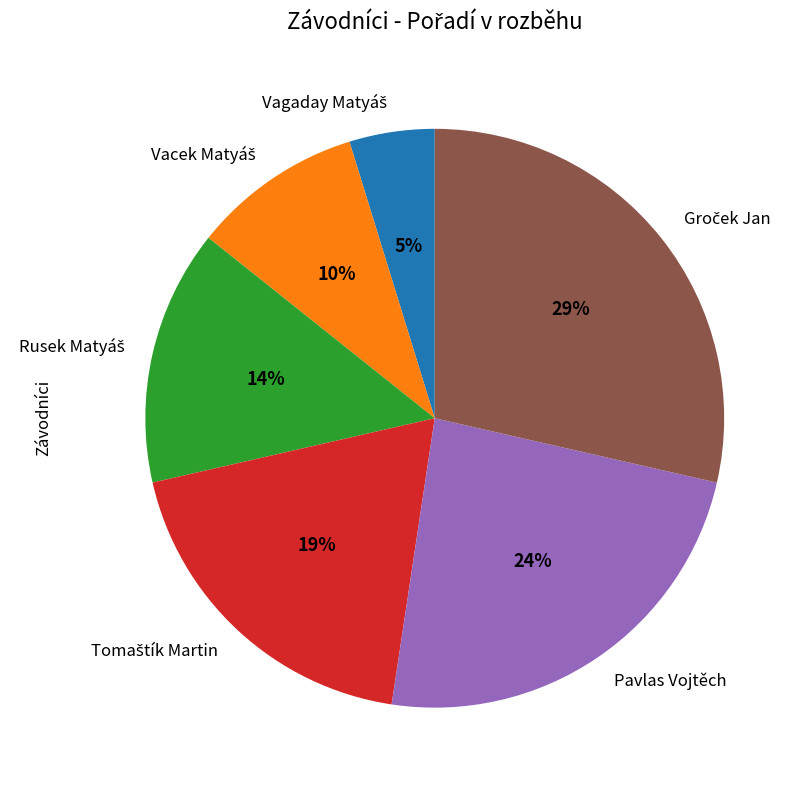

Count the number of slices in the pie.

6